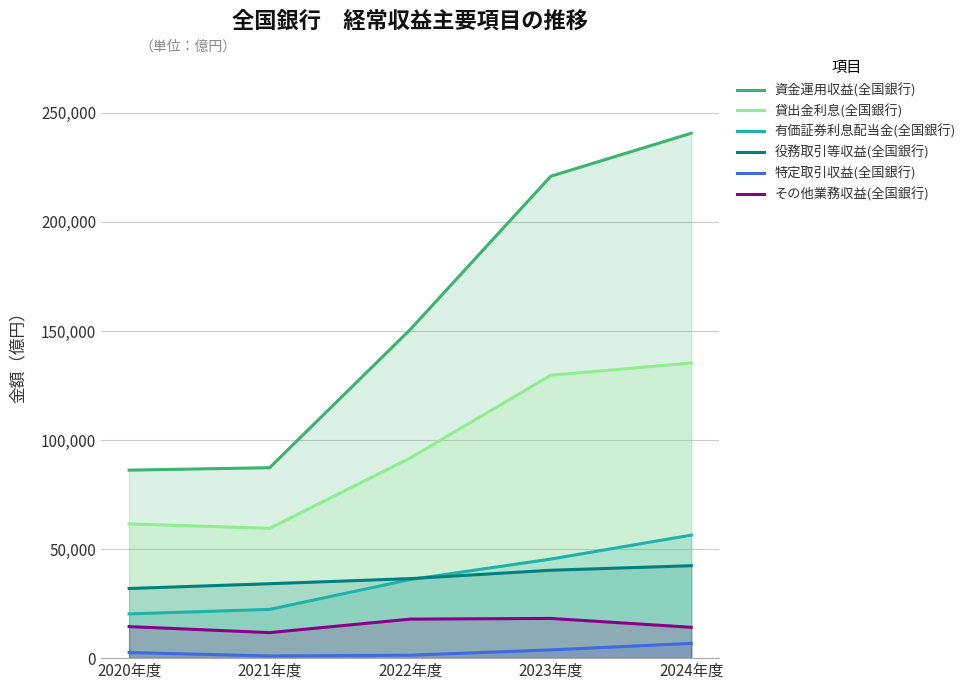

True or false: 資金運用収益(全国銀行) and その他業務収益(全国銀行) intersect in this chart.

False